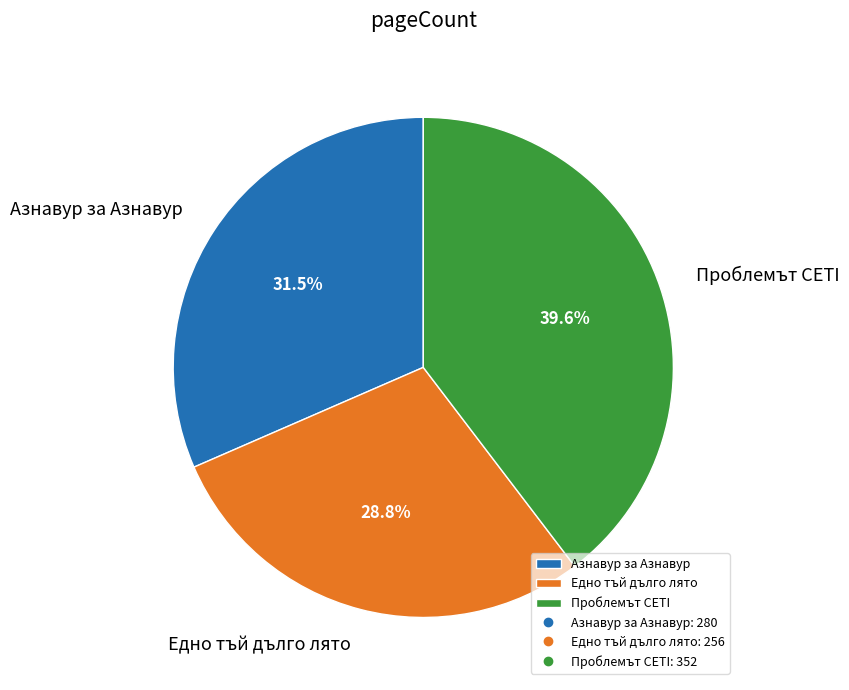

Is Едно тъй дълго лято the majority of the pie?

No